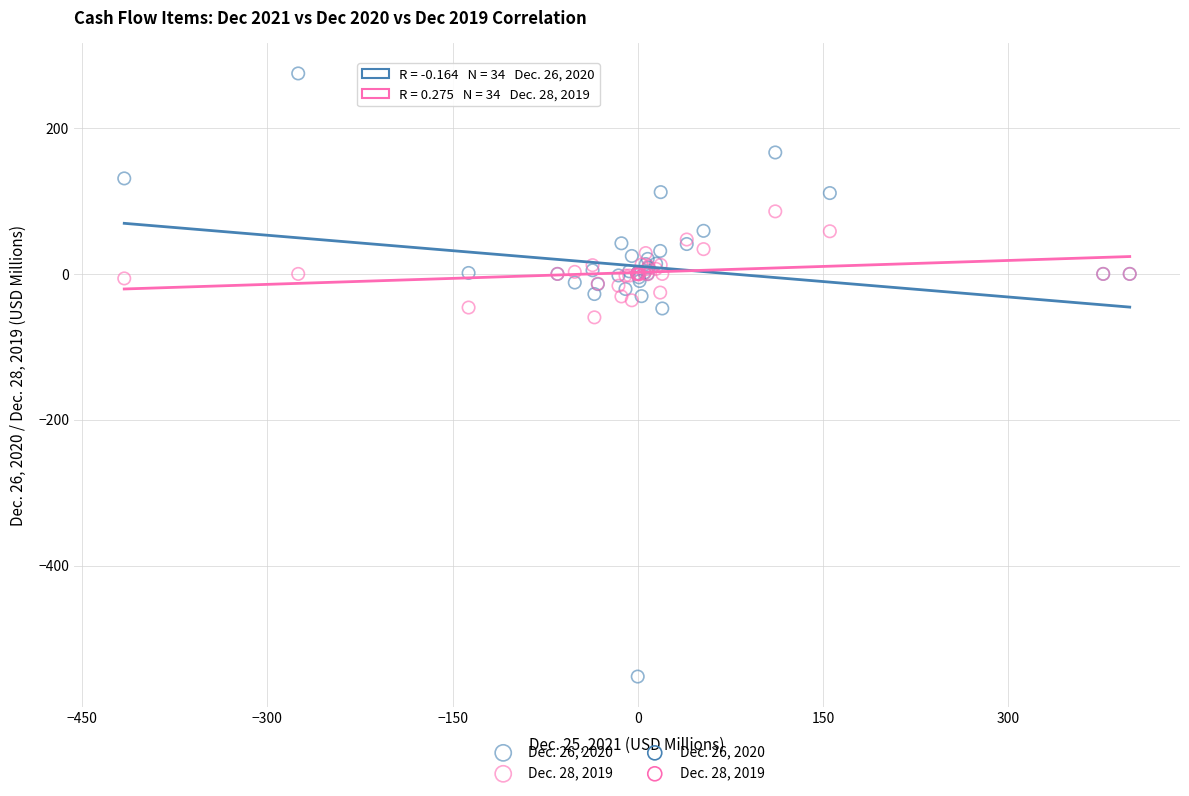

Which series contains the lowest Y value?

Dec. 26, 2020